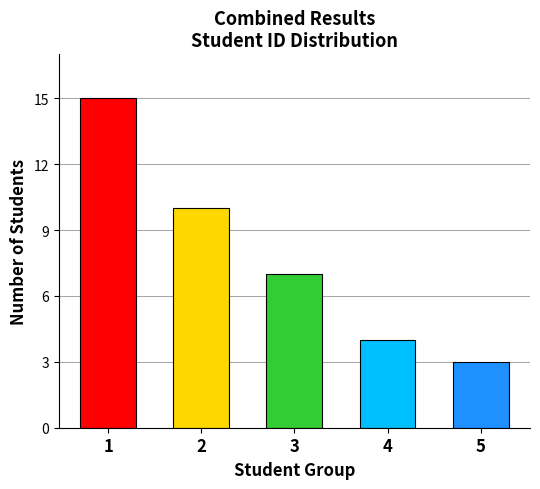

How many data points are less than 7?

2